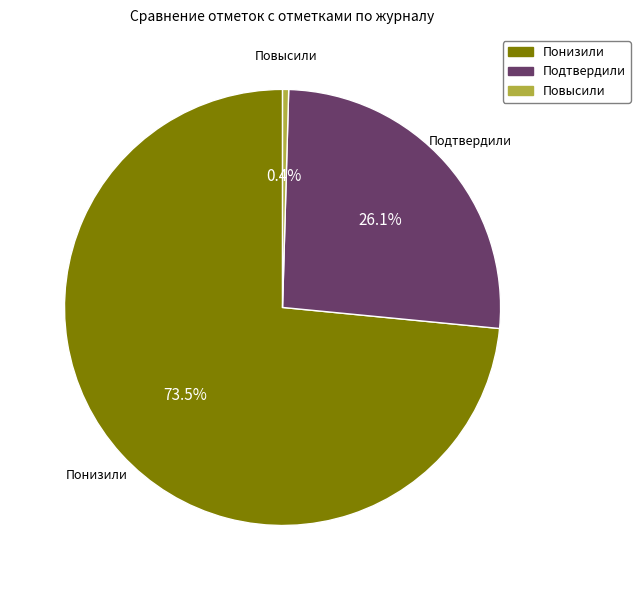

Which category has the biggest portion of the pie?

Понизили